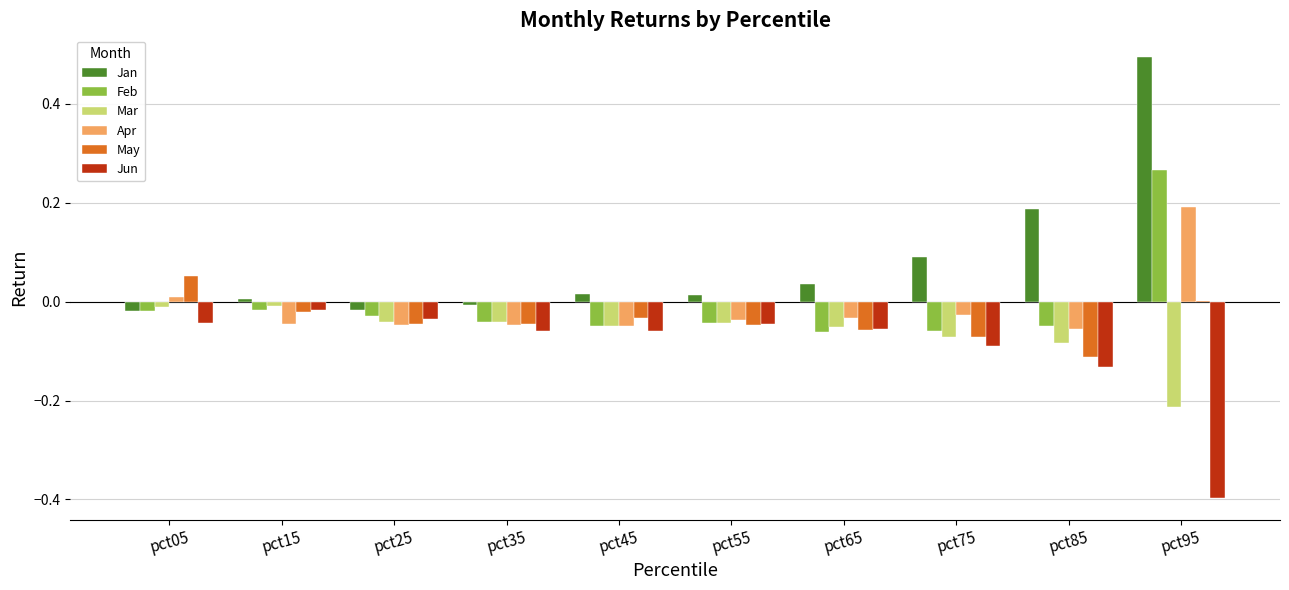

What is the greatest value displayed?

0.5